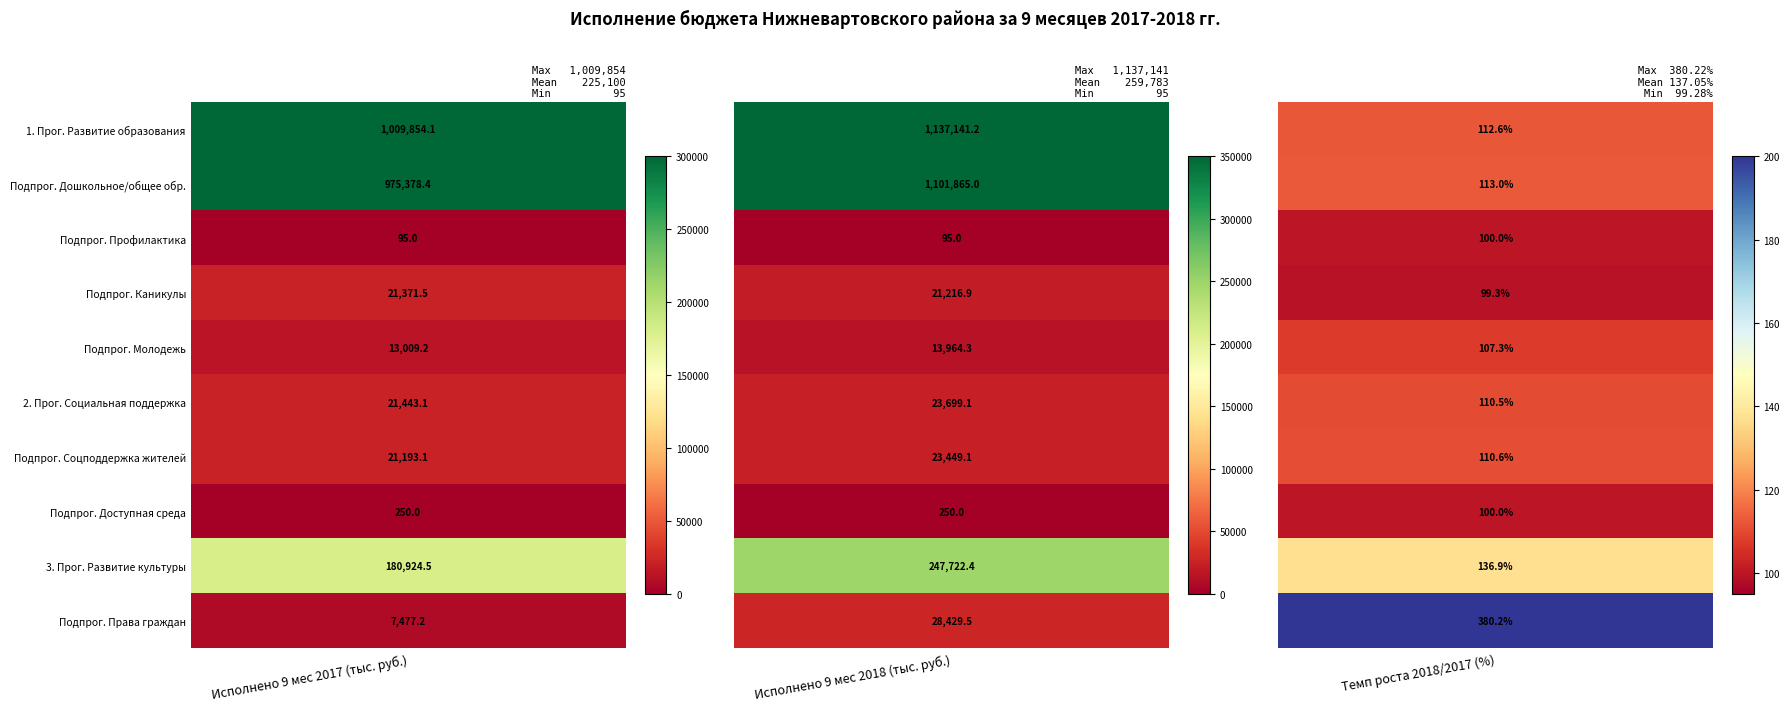

Reading left to right, what are all the values shown in this chart?

1. Муниципальная программа Развитие образования: 1009854.1	1137141.2	112.6
Подпрограмма Развитие дошкольного общего образования: 975378.4	1101865.0	113.0
Подпрограмма Комплексные меры профилактики: 95.0	95.0	100.0
Подпрограмма Организация в каникулярное время: 21371.5	21216.9	99.3
Подпрограмма Молодежь Нижневартовского района: 13009.2	13964.3	107.3
2. Муниципальная программа Социальная поддержка: 21443.1	23699.1	110.5
Подпрограмма Социальная поддержка жителей: 21193.1	23449.1	110.6
Подпрограмма Доступная среда: 250.0	250.0	100.0
3. Муниципальная программа Развитие культуры: 180924.5	247722.4	136.9
Подпрограмма Обеспечение прав граждан: 7477.2	28429.5	380.2